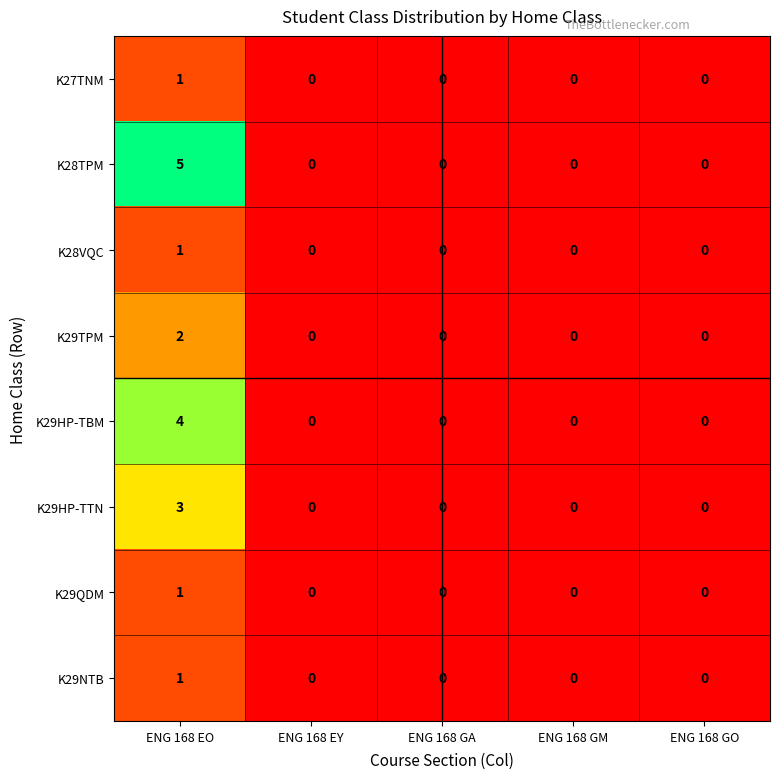

Which series has the widest spread of values?

K28TPM